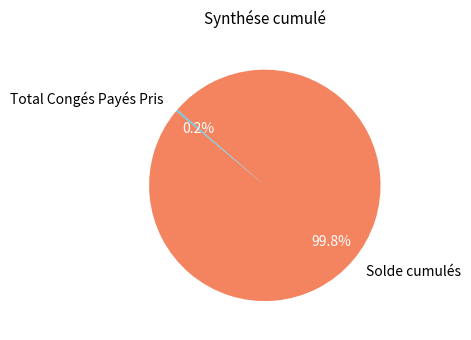

What is the largest slice in the pie chart?

Solde cumulés